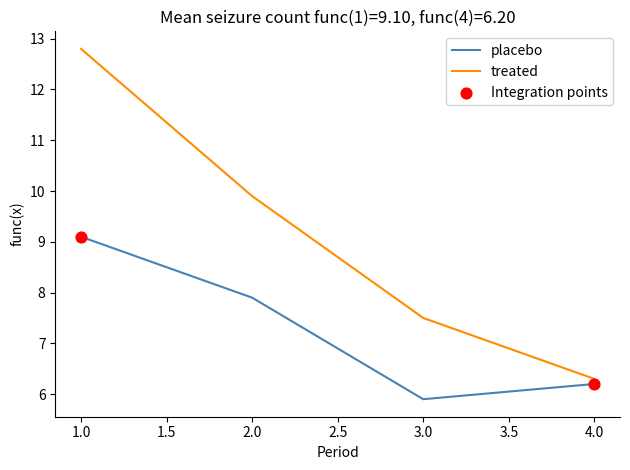

Which series changed the most between 1.0 and 2.0?

treated